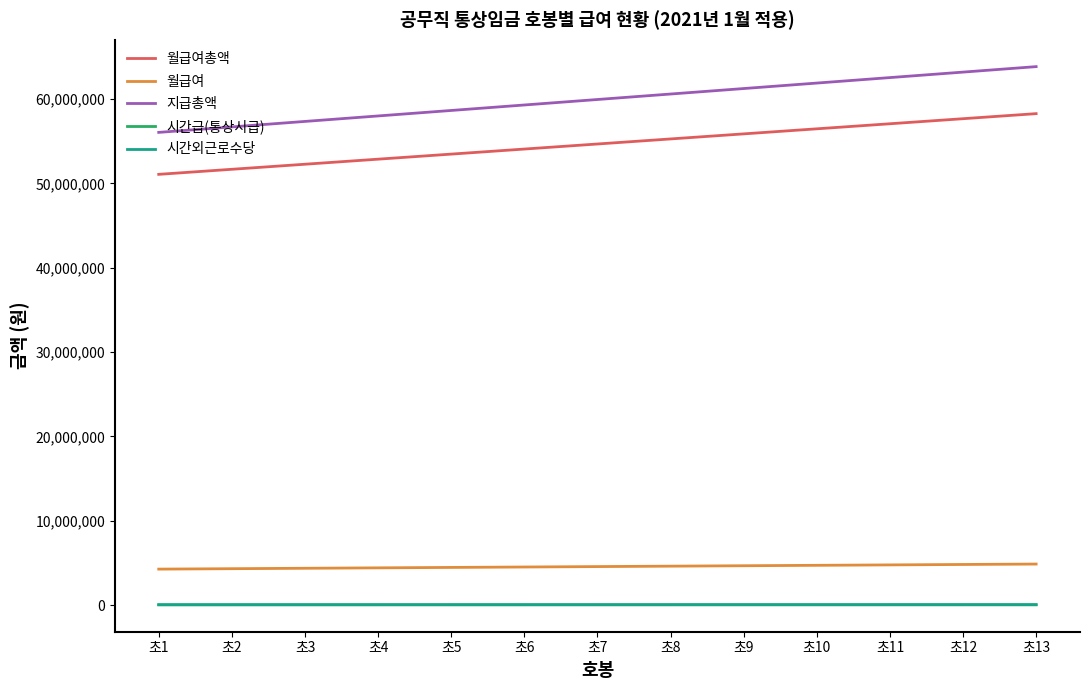

What is the smallest value displayed?

22351.3